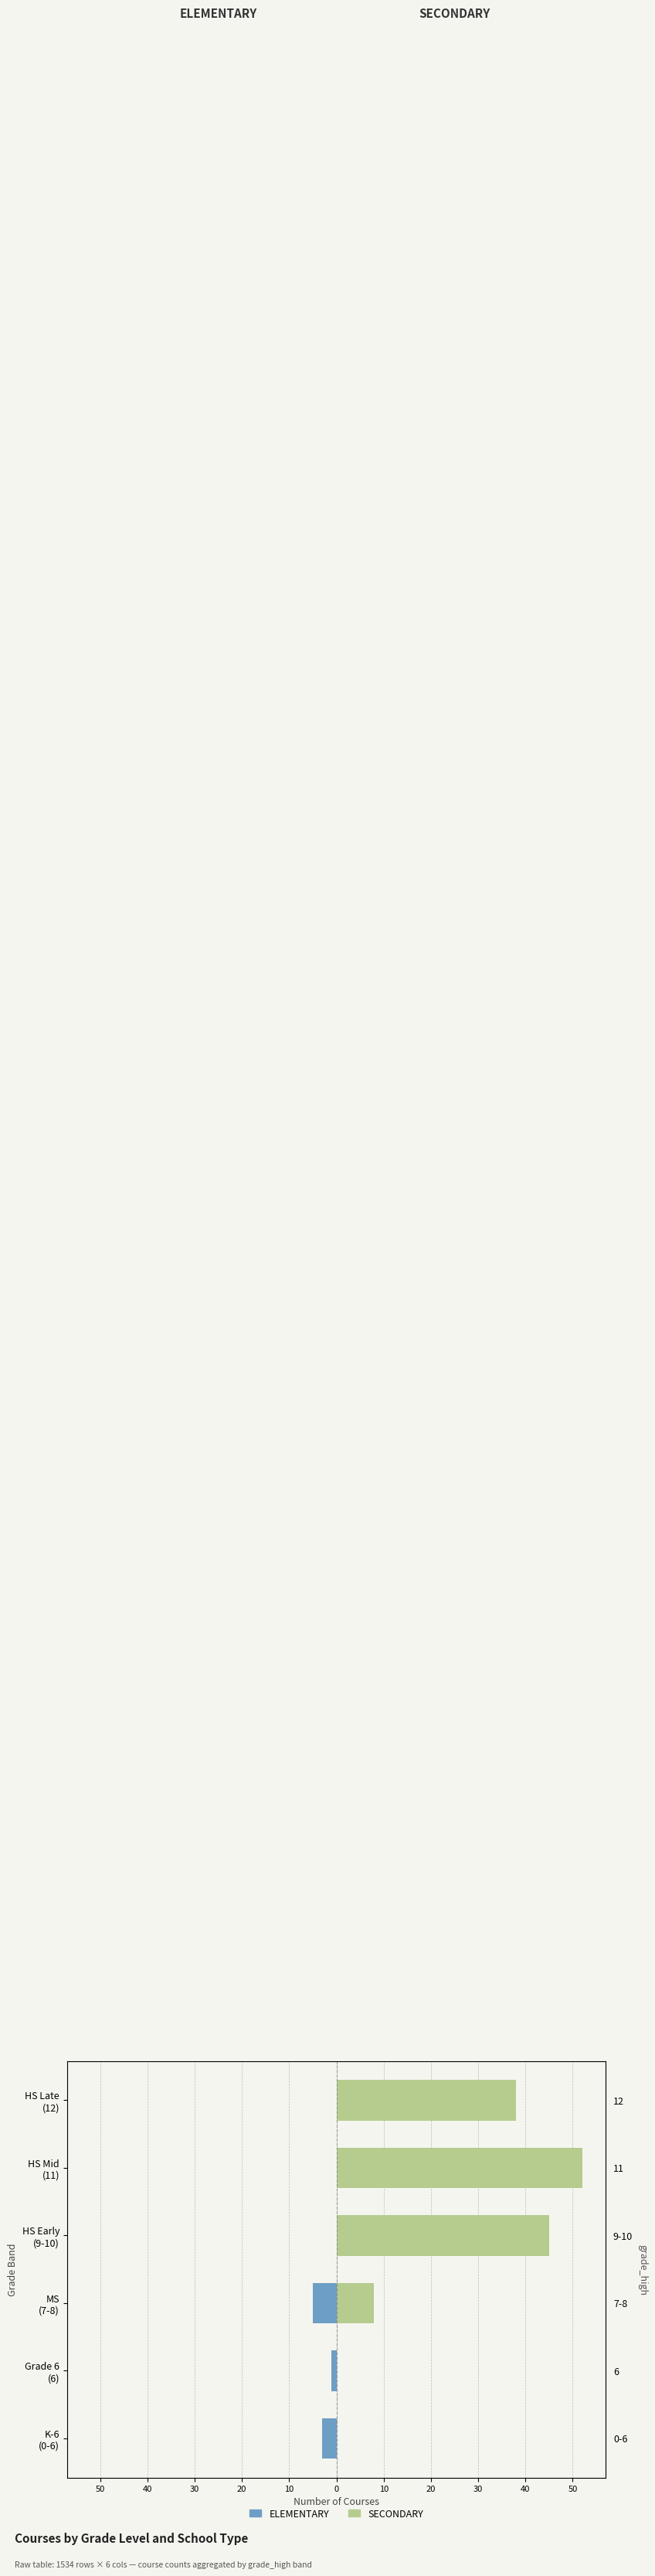

What are all the series names shown in the legend?

ELEMENTARY, SECONDARY